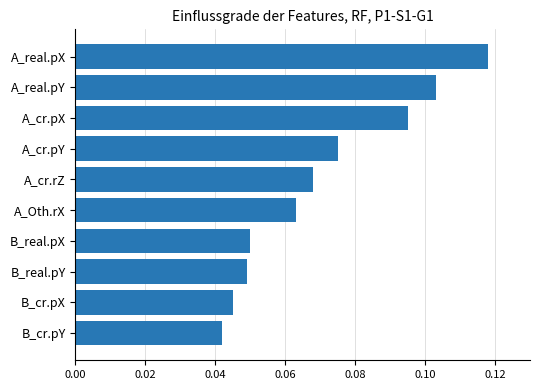

How many values are between 0 and 1?

10